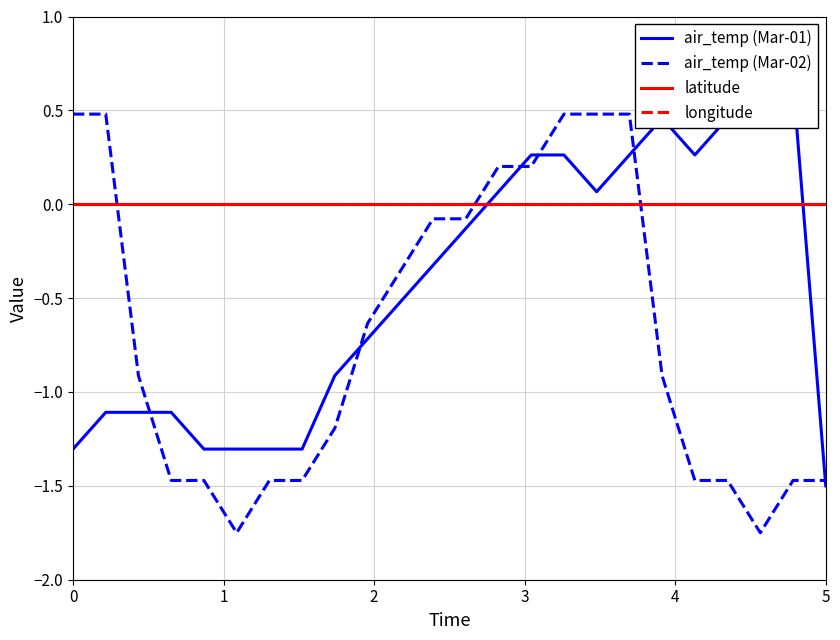

How many categories are shown in the chart?

24